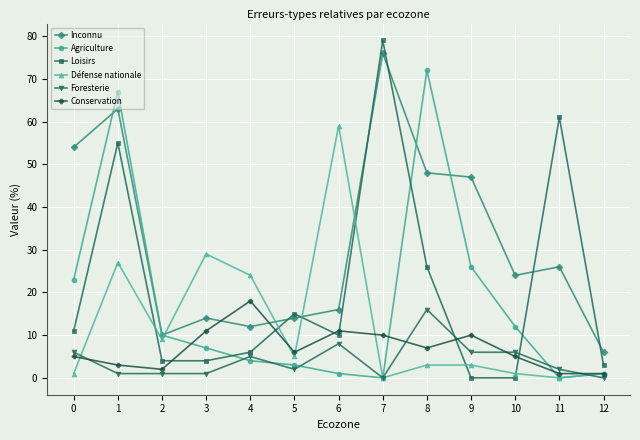

True or false: Défense nationale and Foresterie intersect in this chart.

True